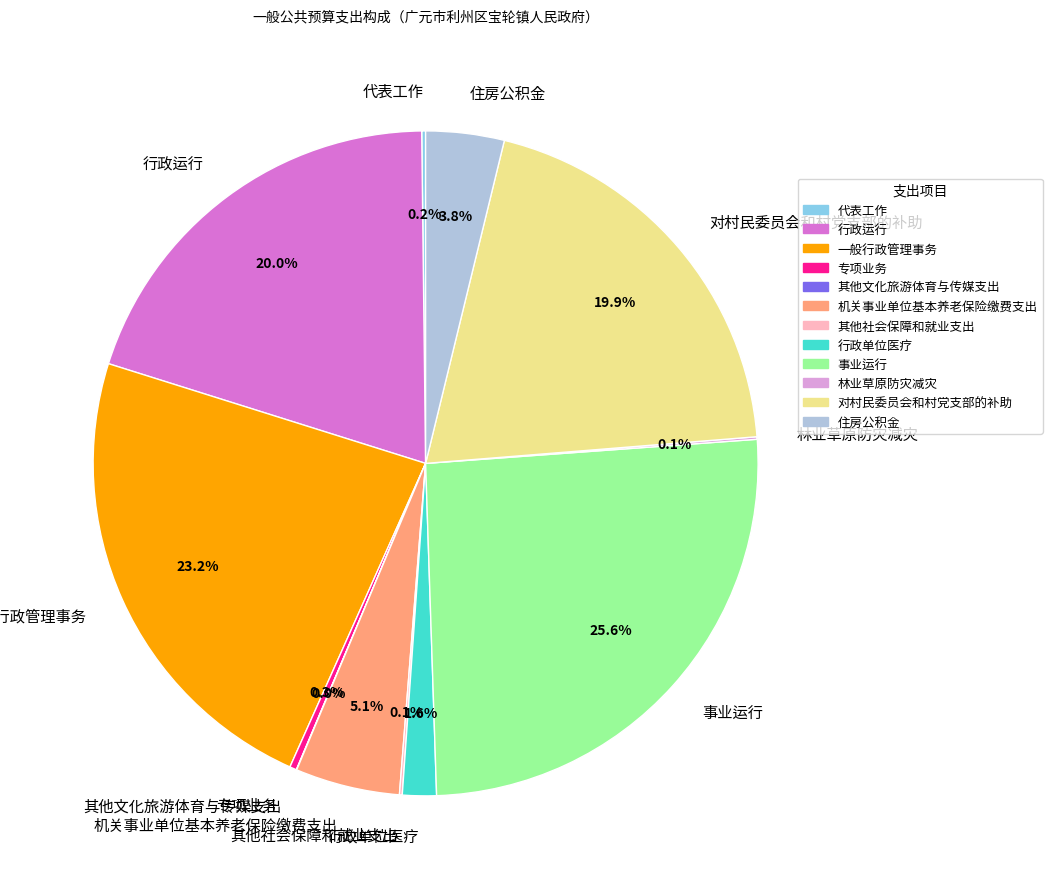

Which slice is the largest?

事业运行